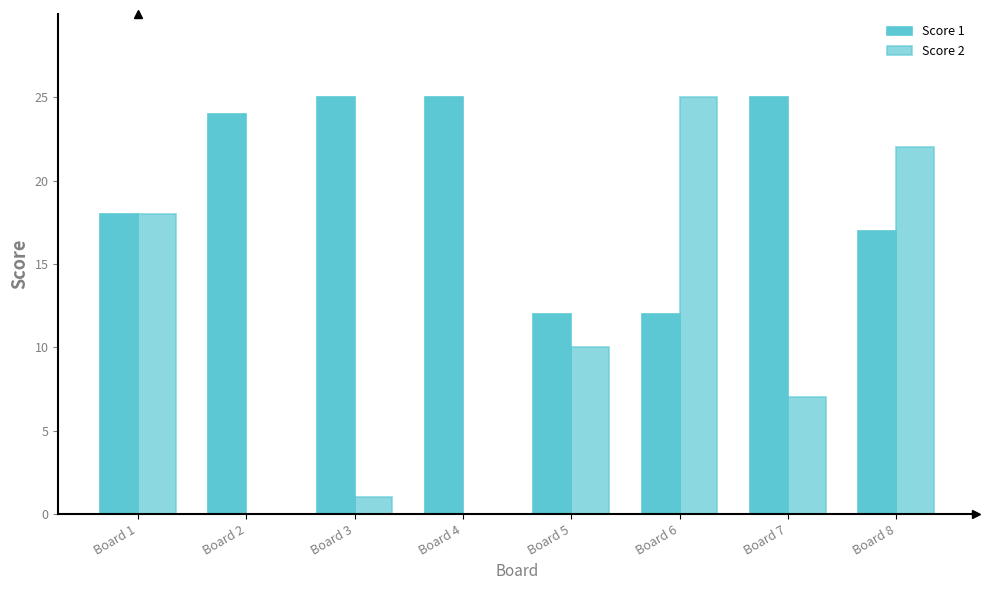

List the labels in order of Score 1 value, smallest first.

Board 5, Board 6, Board 8, Board 1, Board 2, Board 3, Board 4, Board 7